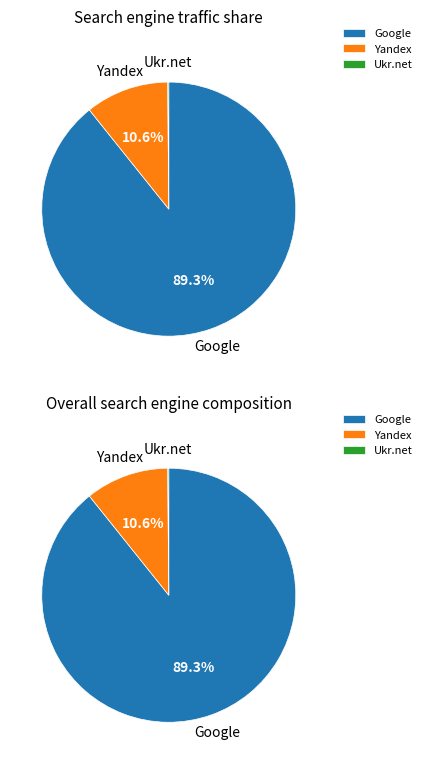

Is Yandex the majority of the pie?

No